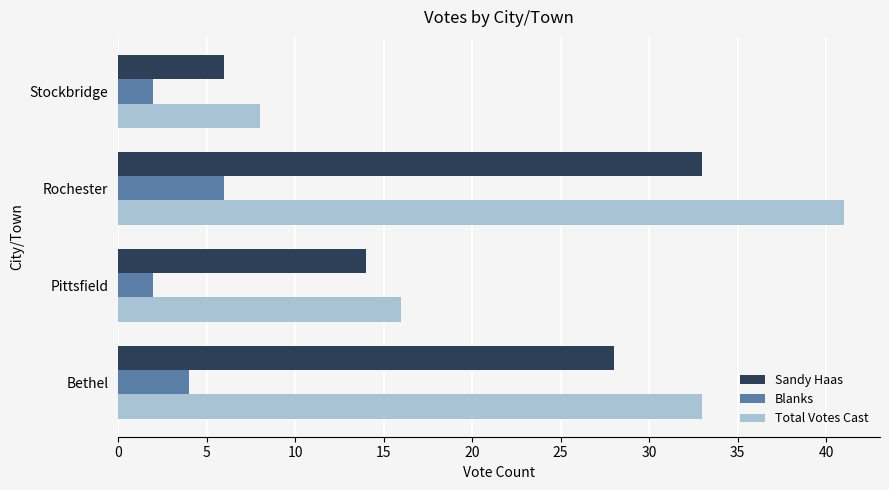

What is the greatest value displayed?

41